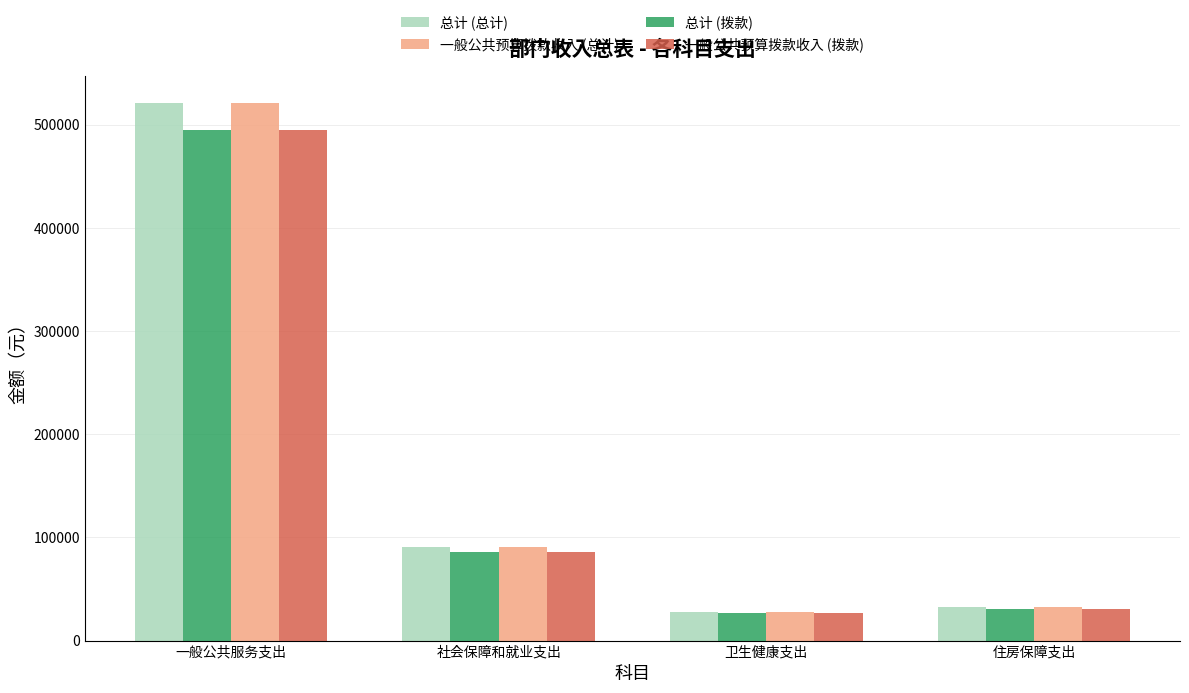

The value of 一般公共预算拨款收入 (总计) at 卫生健康支出 is 27773.5. True or false?

True